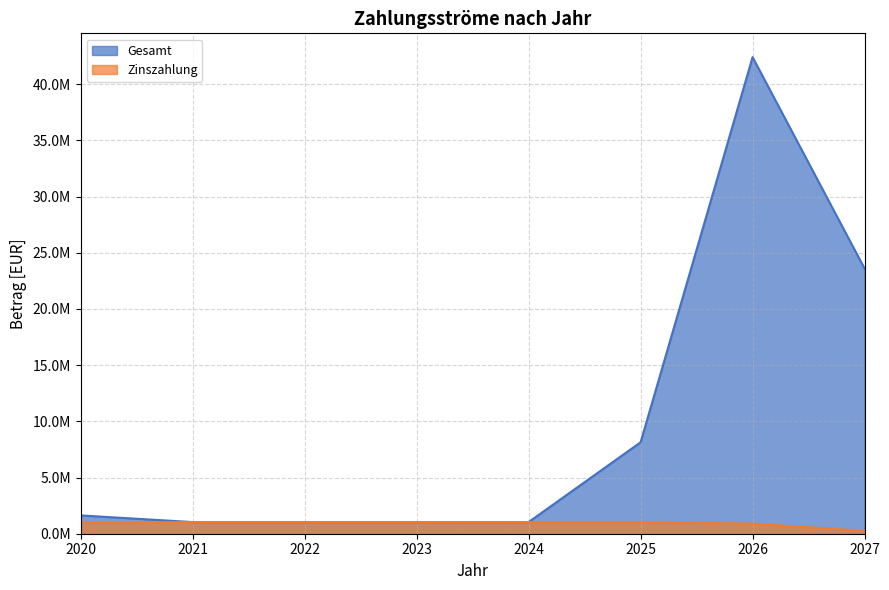

How many data points does each series have?

8